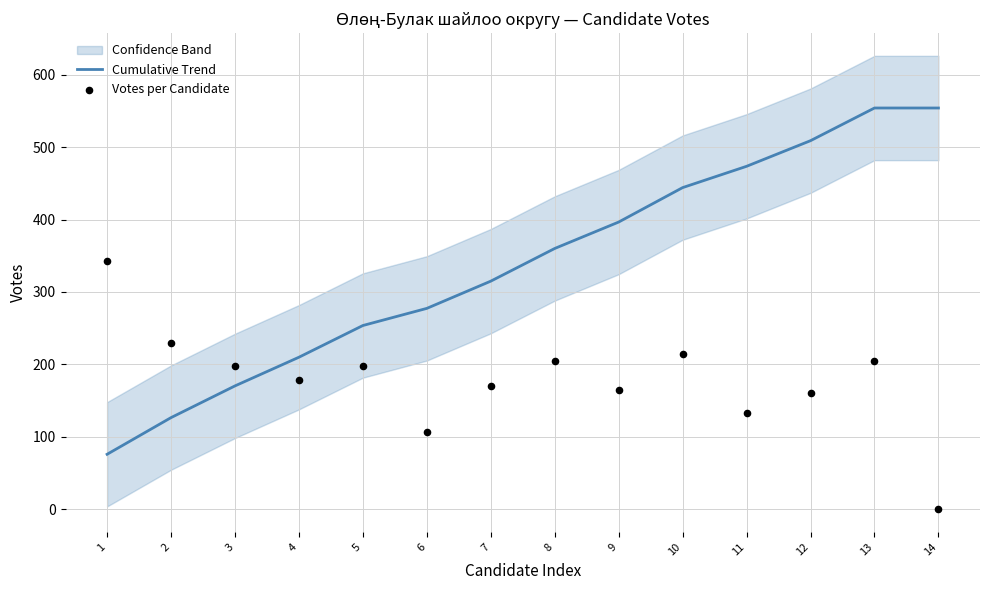

Which series contains the highest Y value?

Cumulative Trend